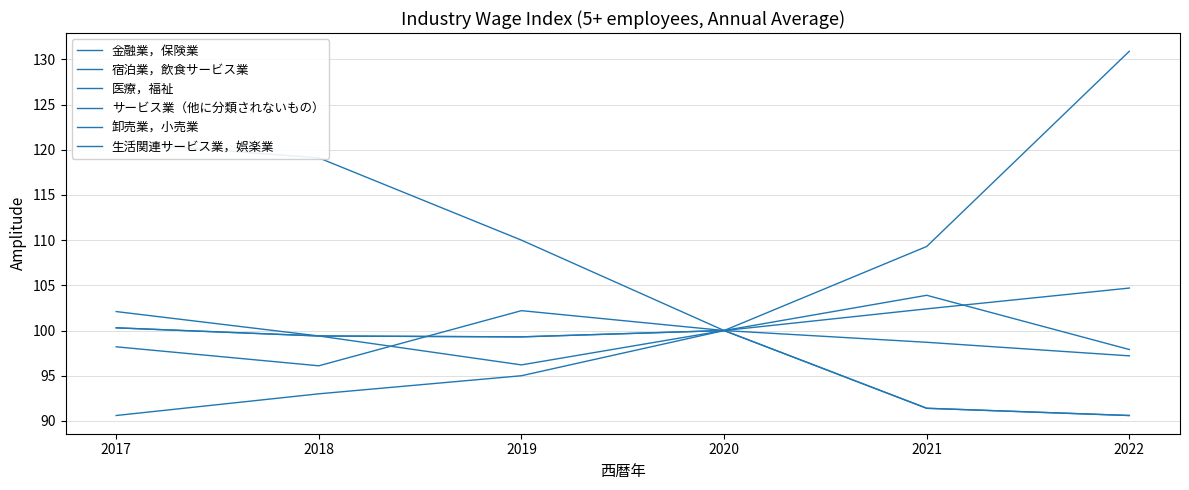

Reading left to right, extract all data points from this chart.

金融業，保険業: 100.3	99.4	99.3	100.0	91.4	90.6
宿泊業，飲食サービス業: 120.8	119.1	110.0	100.0	109.3	130.9
医療，福祉: 102.1	99.4	96.2	100.0	98.7	97.2
サービス業（他に分類されないもの）: 98.2	96.1	102.2	100.0	103.9	97.9
卸売業，小売業: 100.3	99.4	99.3	100.0	91.4	90.6
生活関連サービス業，娯楽業: 90.6	93.0	95.0	100.0	102.4	104.7